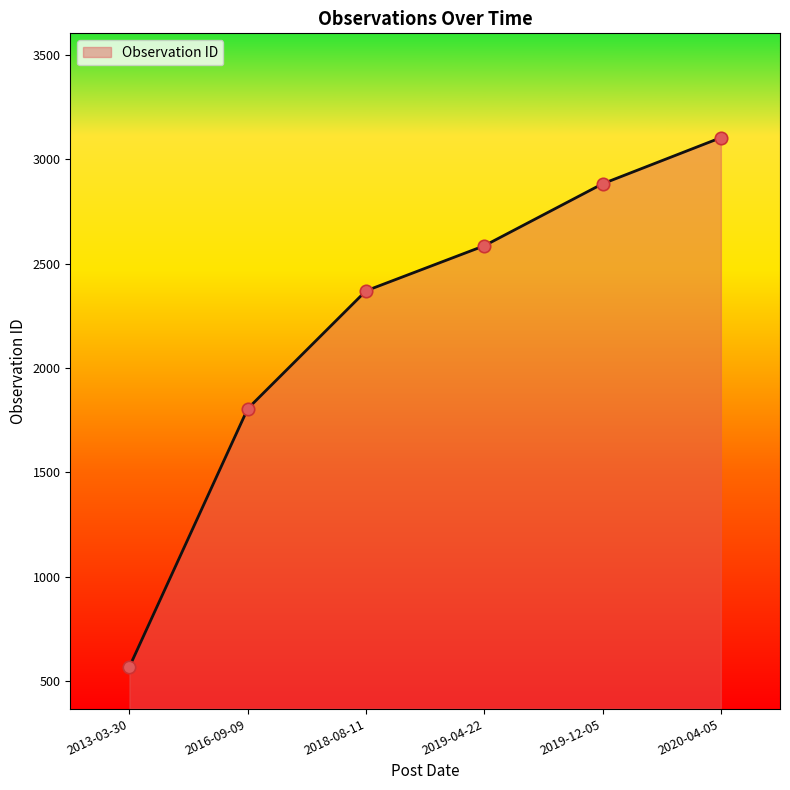

Between 2013-03-30 and 2019-04-22, which is larger?

2019-04-22